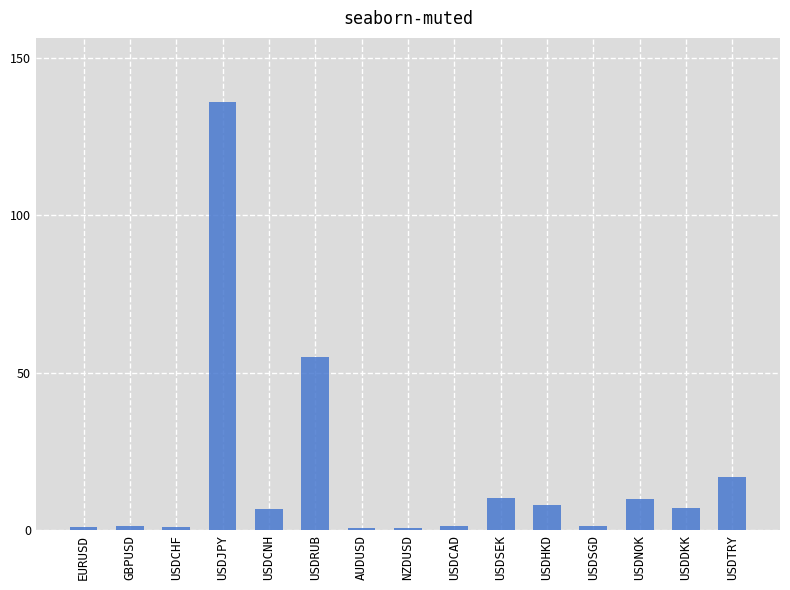

Count the number of categories in the chart.

15